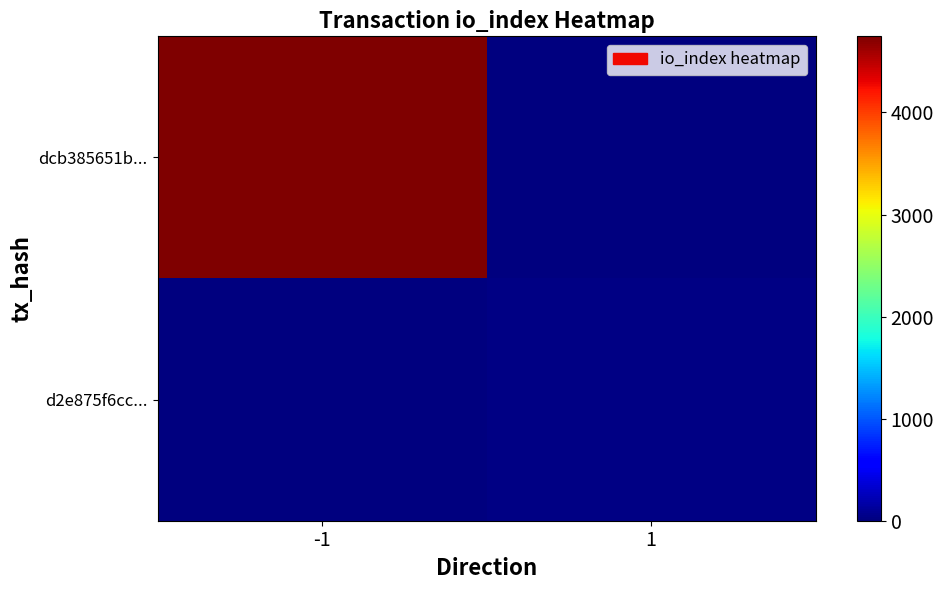

How many series are shown in this chart?

2